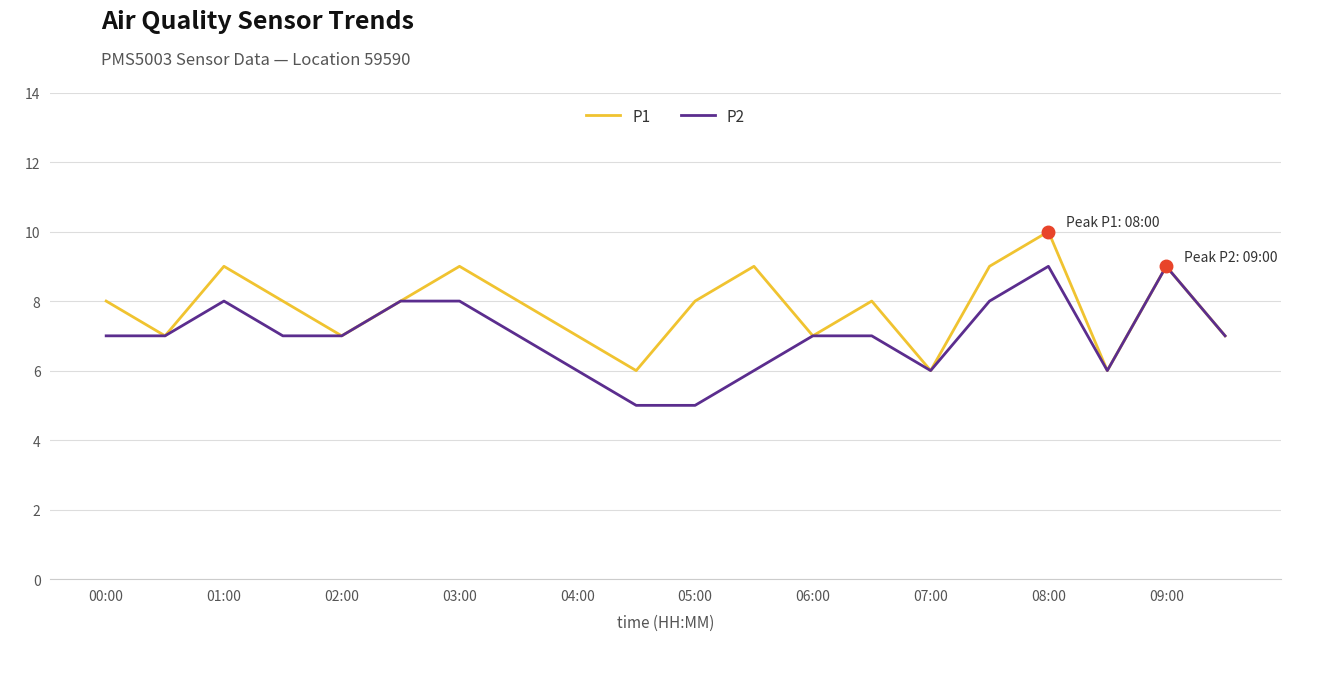

Which series has the largest total across all categories?

P1